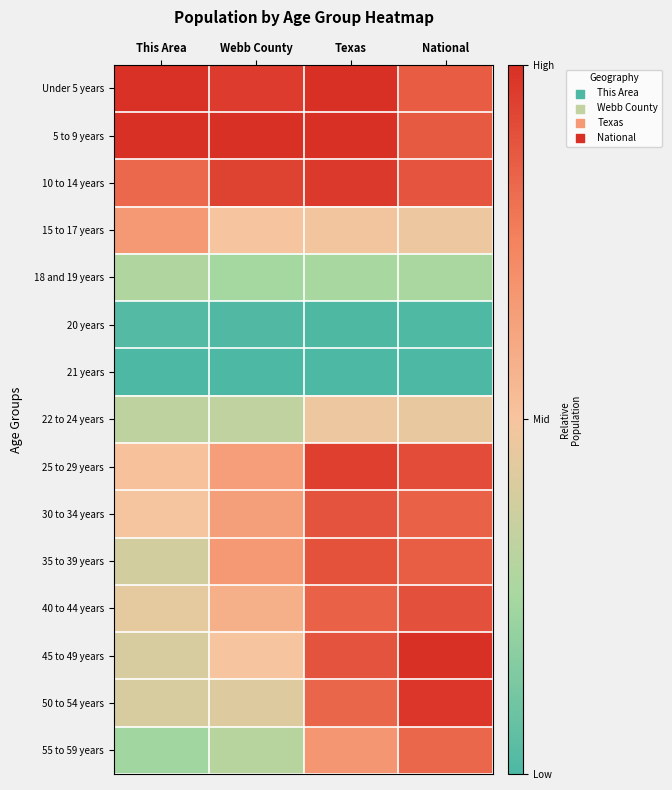

Reading left to right, list all the values displayed in this chart.

Under 5 years: This Area=1.0	Webb County=1.0	Texas=1.0	National=0.9
5 to 9 years: This Area=1.0	Webb County=1.0	Texas=1.0	National=0.9
10 to 14 years: This Area=0.8	Webb County=0.9	Texas=1.0	National=0.9
15 to 17 years: This Area=0.7	Webb County=0.5	Texas=0.5	National=0.5
18 and 19 years: This Area=0.3	Webb County=0.2	Texas=0.3	National=0.3
20 years: This Area=0.0	Webb County=0.0	Texas=0.0	National=0.0
21 years: This Area=0.0	Webb County=0.0	Texas=0.0	National=0.0
22 to 24 years: This Area=0.3	Webb County=0.3	Texas=0.5	National=0.5
25 to 29 years: This Area=0.5	Webb County=0.6	Texas=1.0	National=0.9
30 to 34 years: This Area=0.5	Webb County=0.6	Texas=0.9	National=0.9
35 to 39 years: This Area=0.4	Webb County=0.7	Texas=0.9	National=0.9
40 to 44 years: This Area=0.4	Webb County=0.6	Texas=0.9	National=0.9
45 to 49 years: This Area=0.4	Webb County=0.5	Texas=0.9	National=1.0
50 to 54 years: This Area=0.4	Webb County=0.4	Texas=0.8	National=1.0
55 to 59 years: This Area=0.2	Webb County=0.3	Texas=0.7	National=0.8